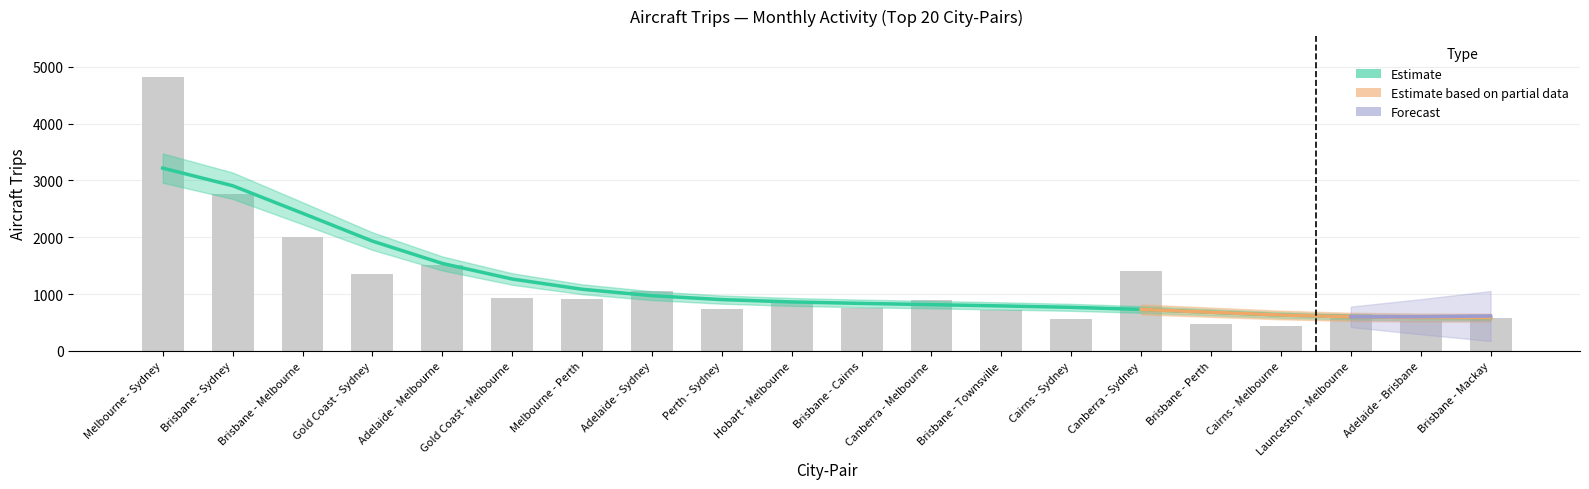

True or false: the data shows 234 at Adelaide - Sydney.

False